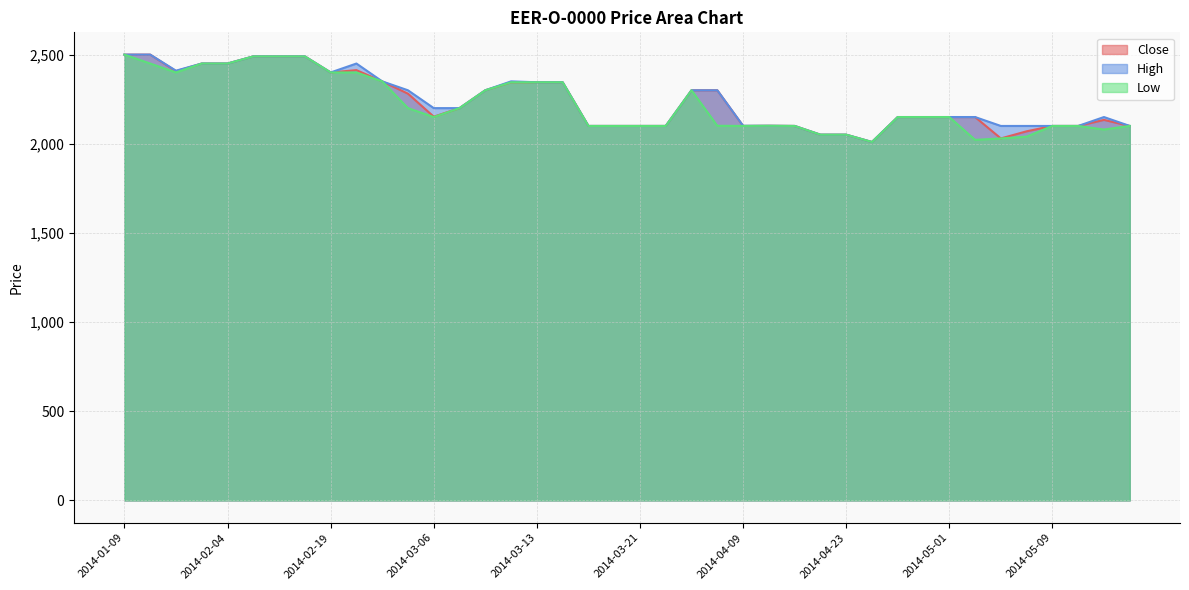

How many interior local peaks does the Close series have?

3